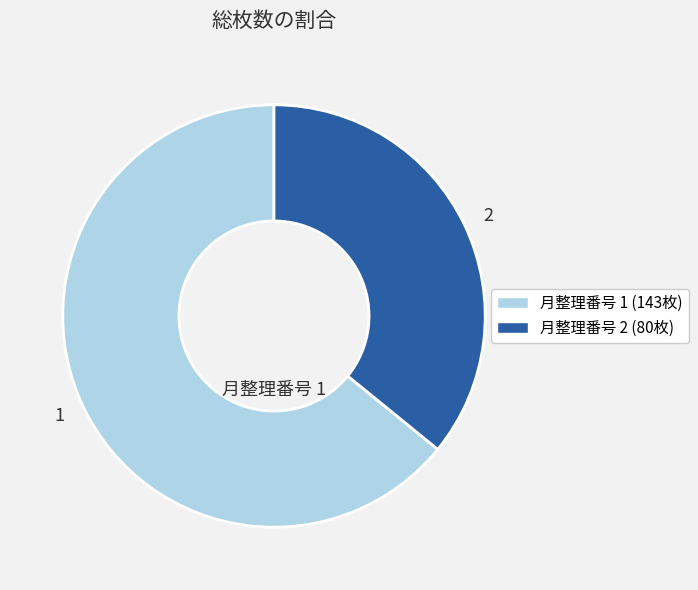

What is the largest slice in the pie chart?

1